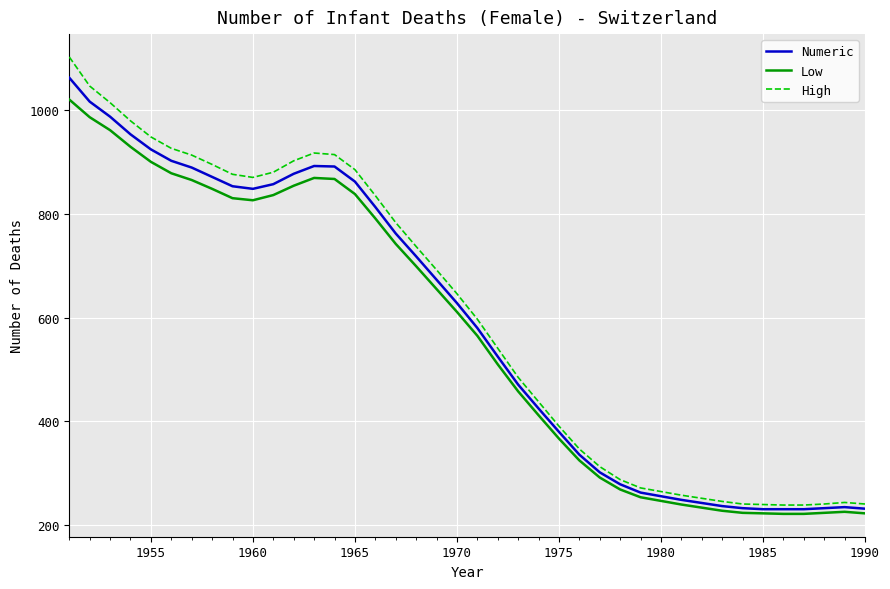

True or false: High has more than 1 points higher than both neighbors.

True